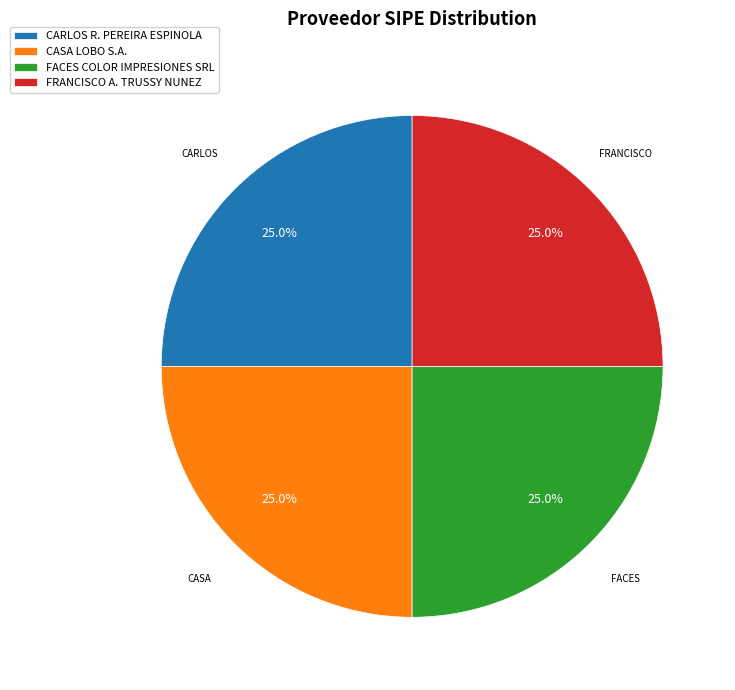

To the nearest percent, what is the average slice percentage?

25%